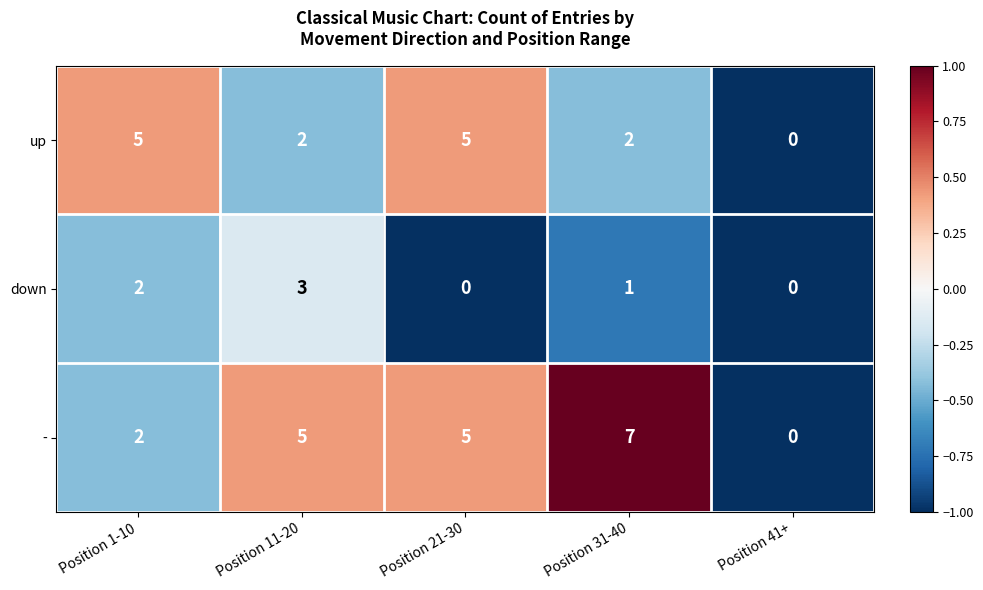

What value does the up series have at Position 21-30?

5